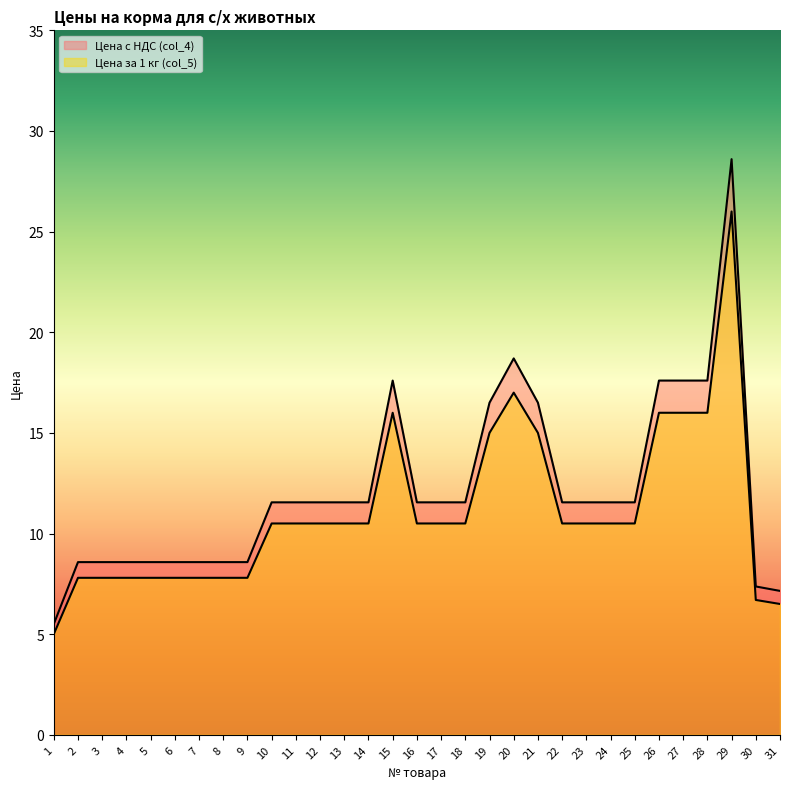

True or false: Цена за 1 кг (col_5) has more than 0 interior local peaks.

True